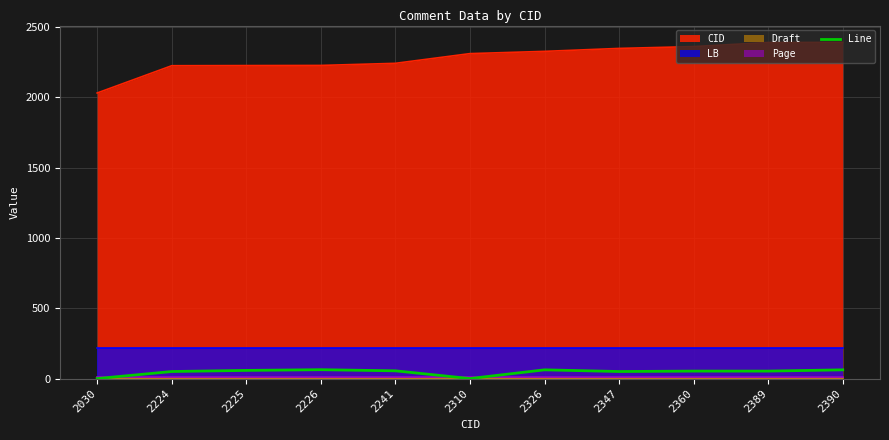

At which category does the data reach its first local valley?

2310